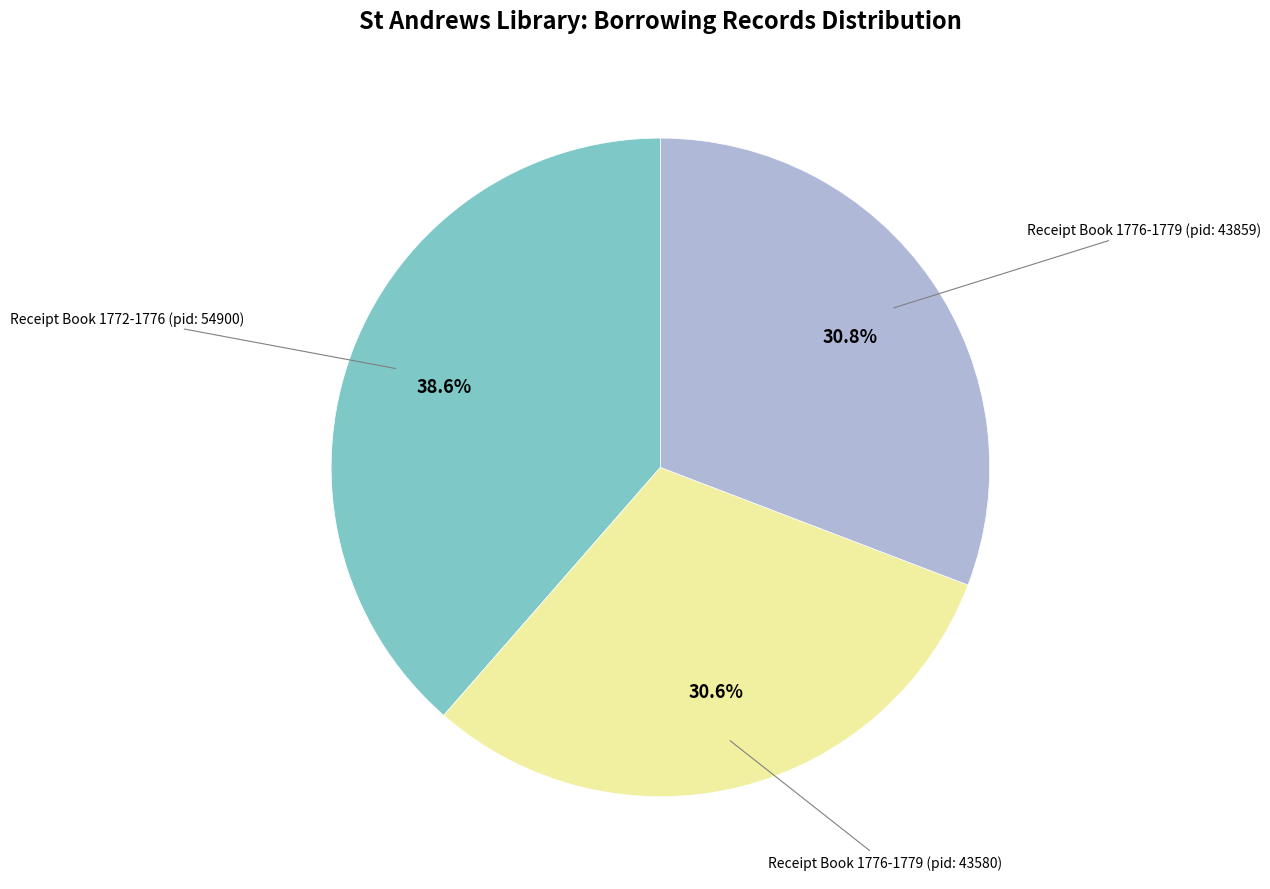

Is there any slice that represents more than half of the pie?

No